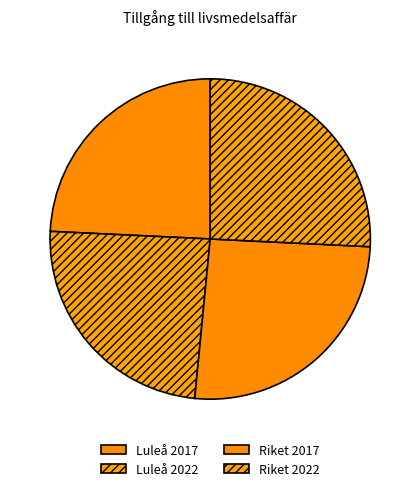

What is the ratio of the value at Luleå 2022 to the value at Riket 2022?

0.9